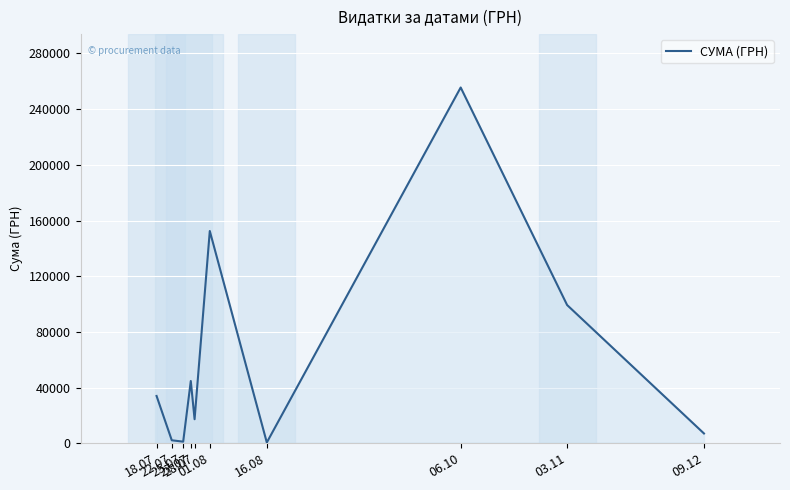

What is the maximum value shown in the chart?

255550.2